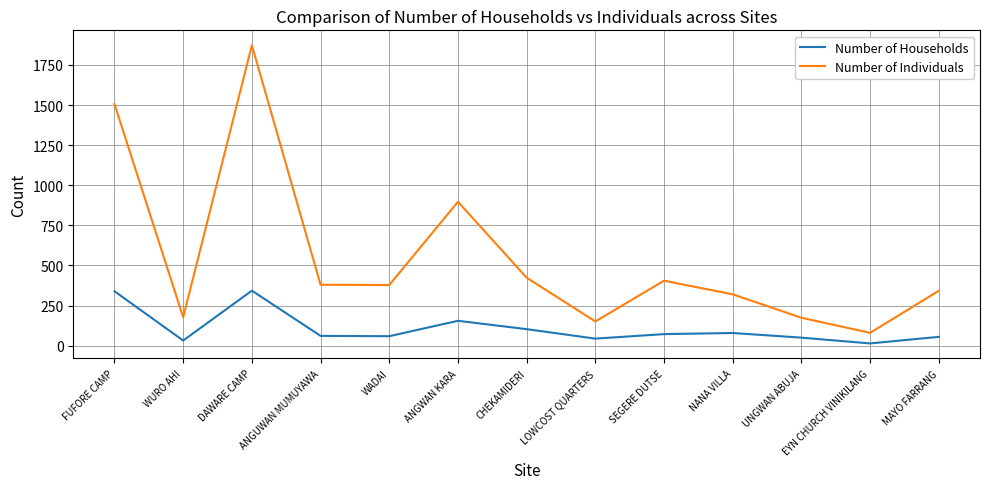

True or false: Number of Individuals and Number of Households cross at least once.

False